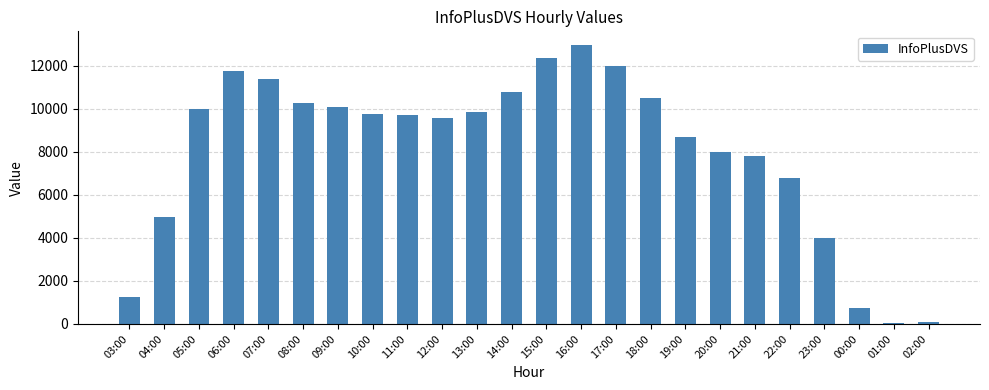

True or false: the data shows 15549 at 19:00.

False